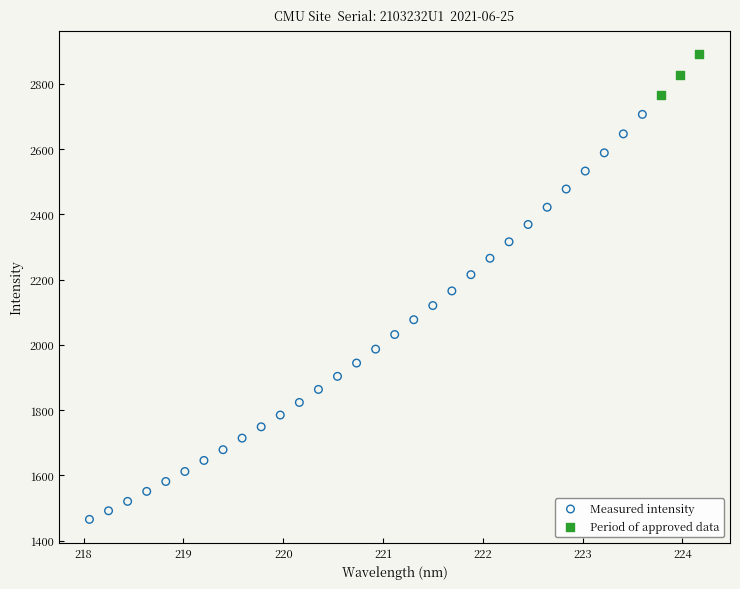

Which series contains the lowest Y value?

Measured intensity